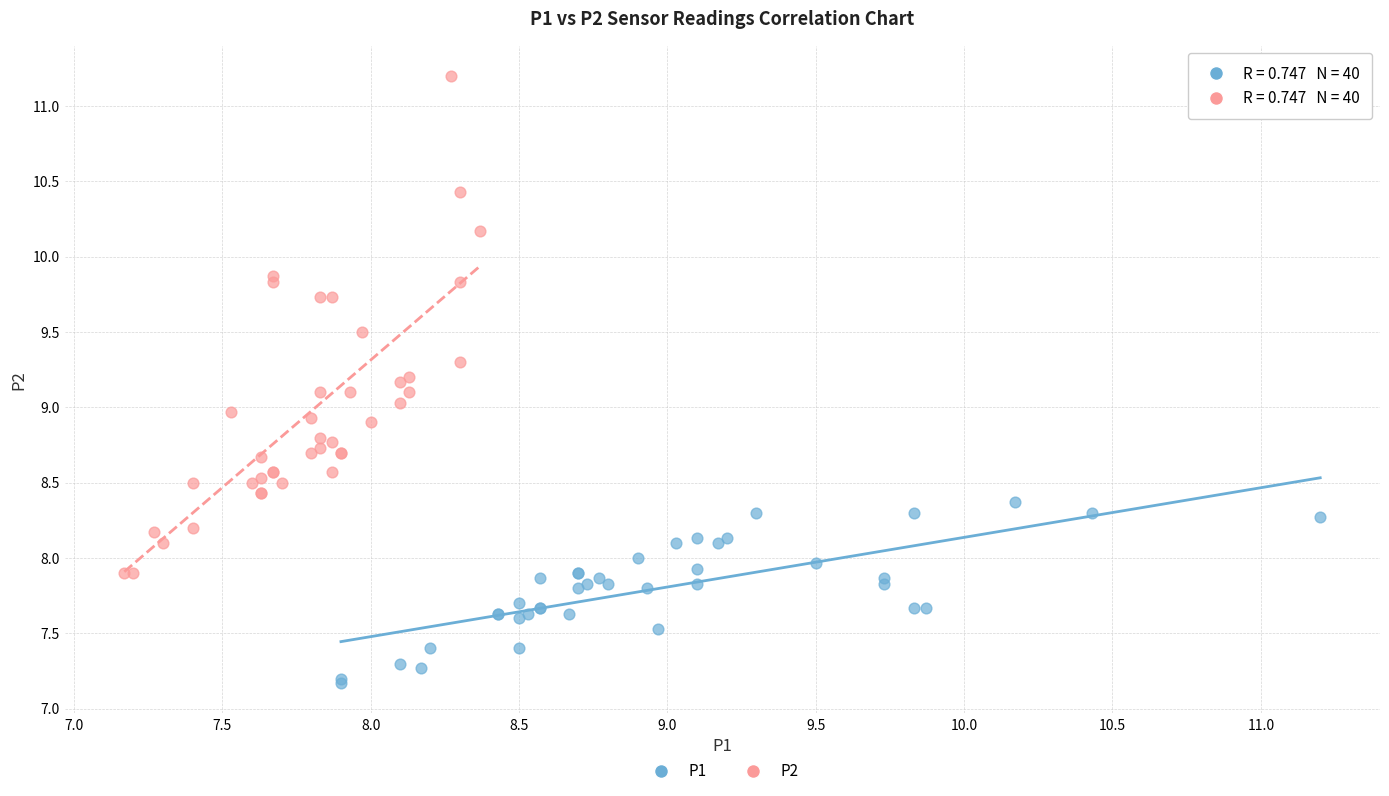

Which series contains the lowest Y value?

P1